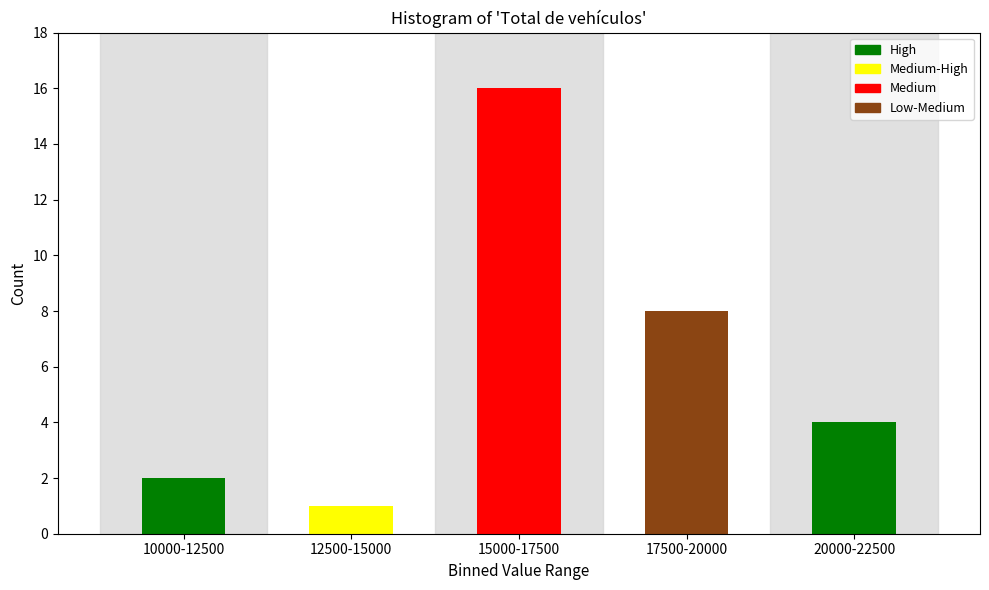

Reading right to left, extract all data points from this chart.

20000-22500=4	17500-20000=8	15000-17500=16	12500-15000=1	10000-12500=2